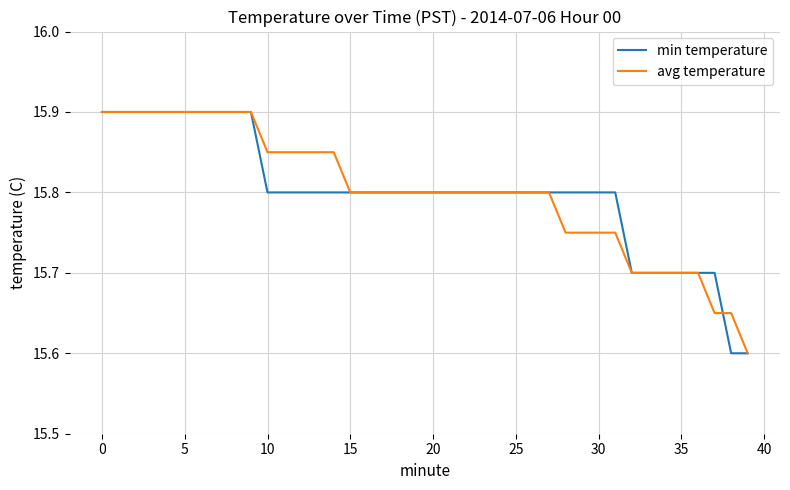

What is the lowest value of the min temperature series?

15.6